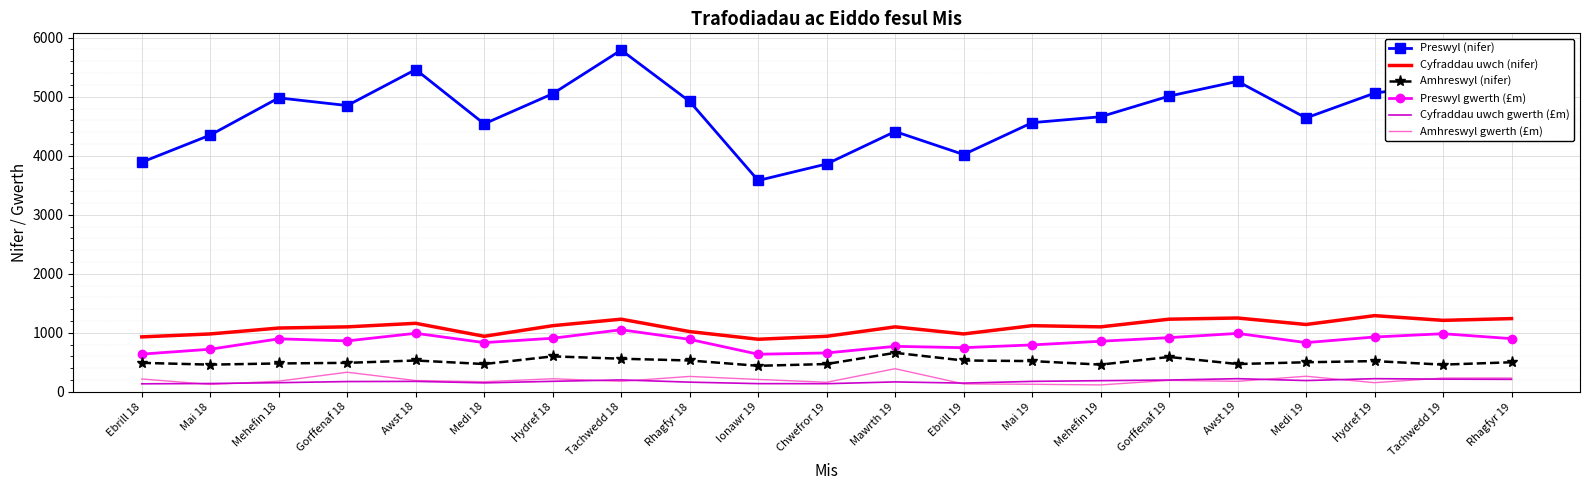

In Preswyl gwerth (£m), how many points are higher than both neighbors (excluding endpoints)?

6